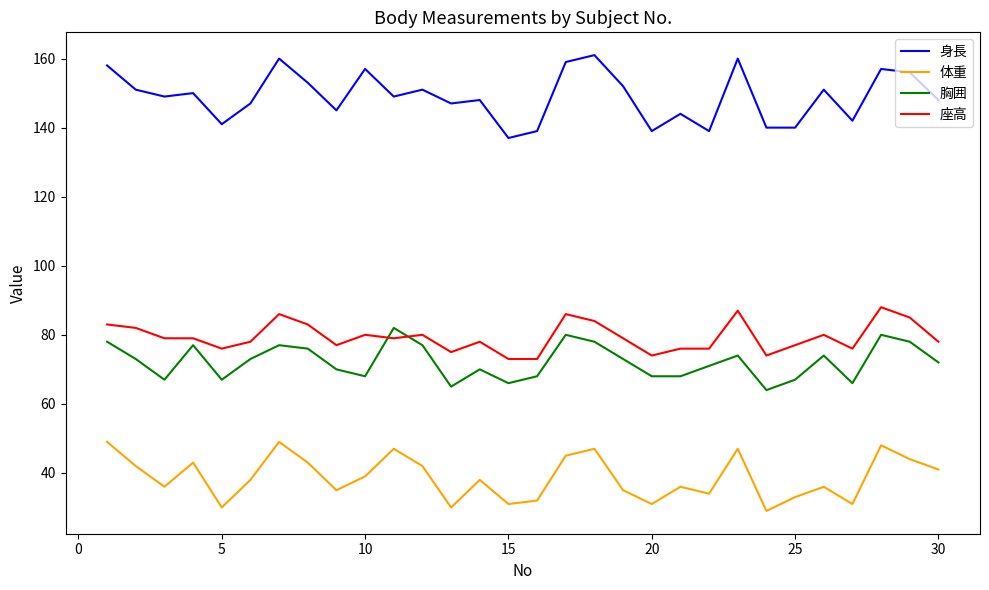

What is the maximum value shown in the chart?

161